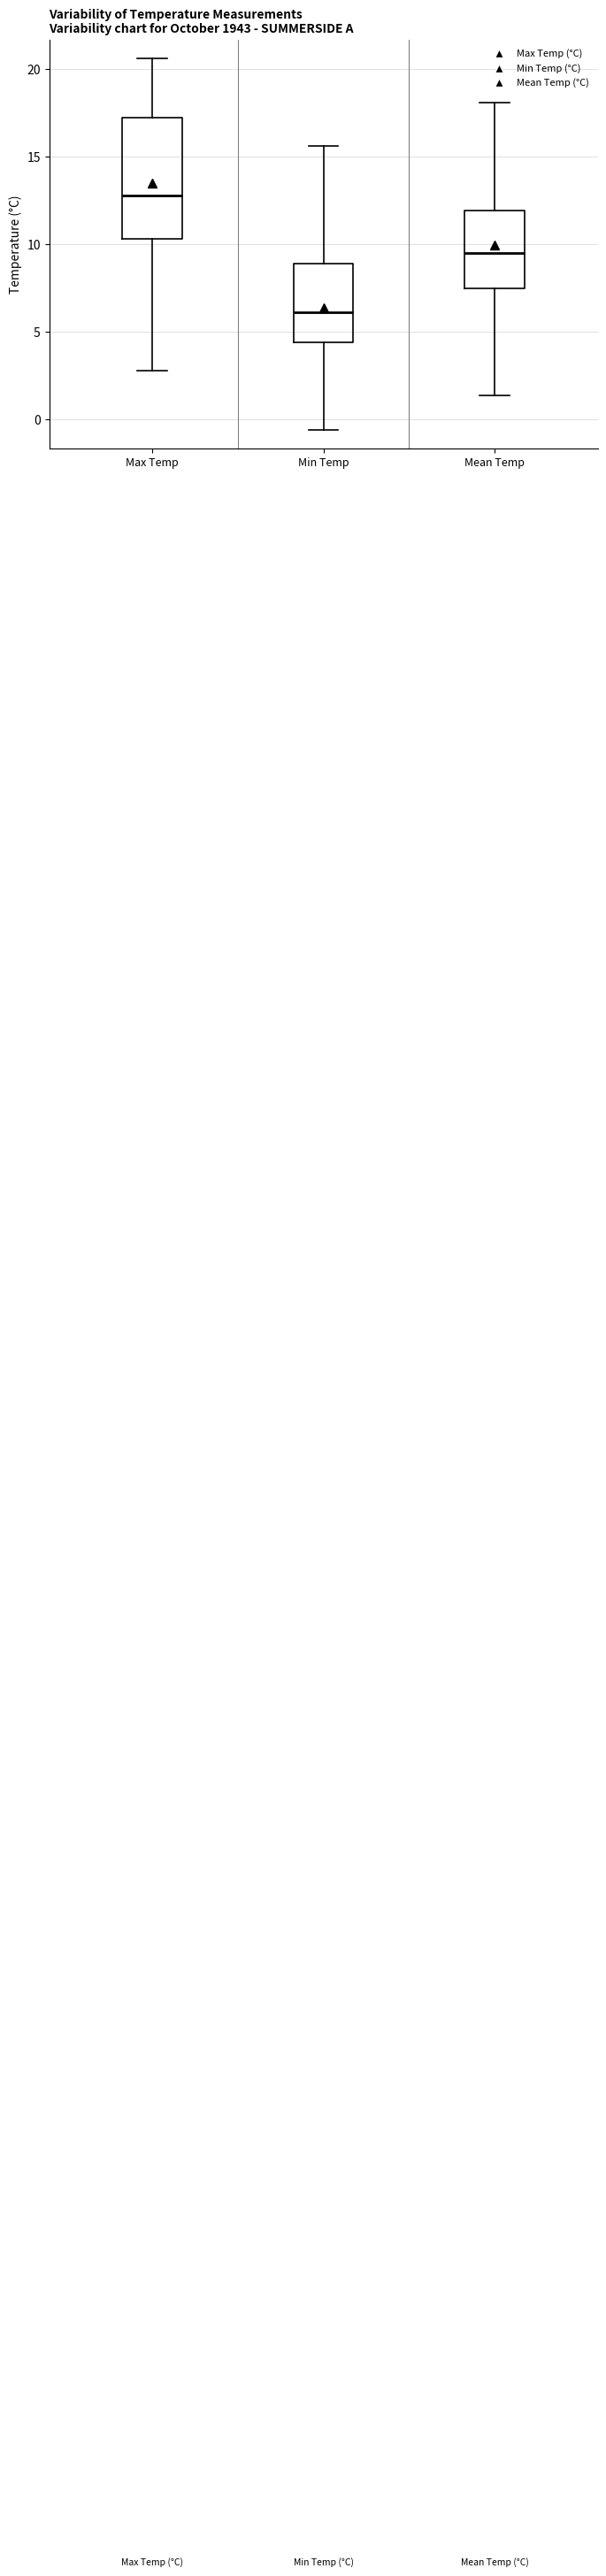

Where does the upper whisker of the box for Max Temp end on the y-axis? The values are not printed on the chart, so give them approximately, as read against the axis.

20.5